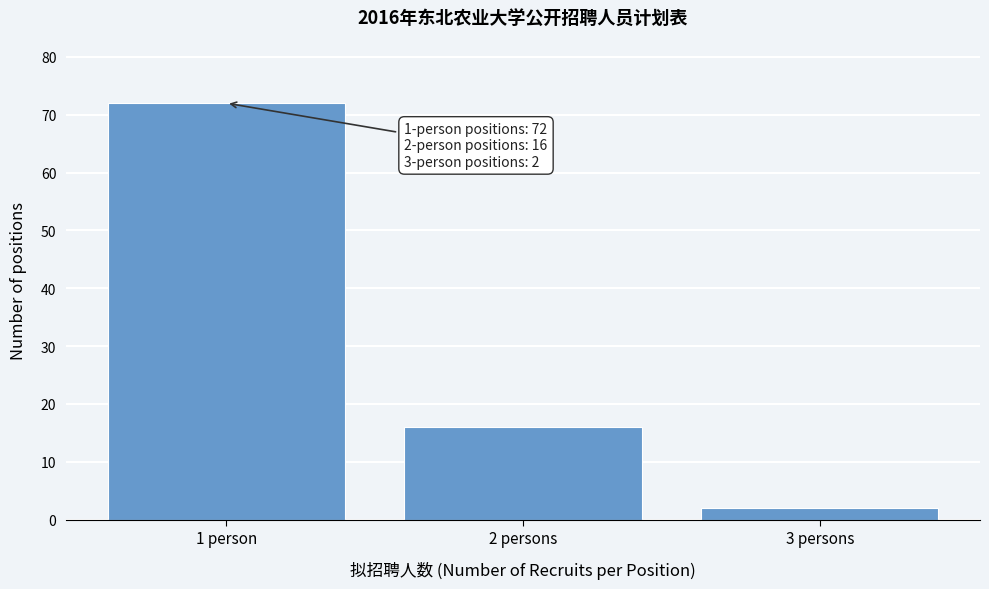

Reading left to right, transcribe all the data shown in this chart.

72	16	2